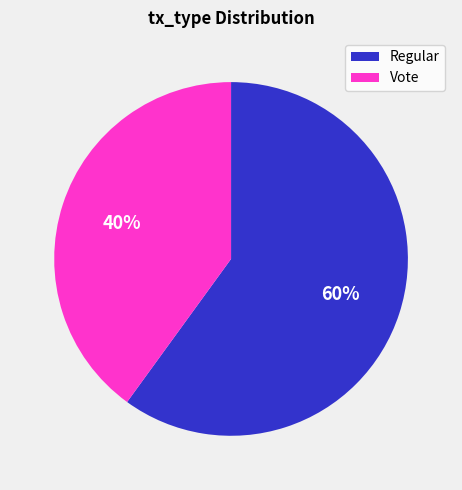

Approximately how many times larger is the value at Vote compared to Regular?

0.7